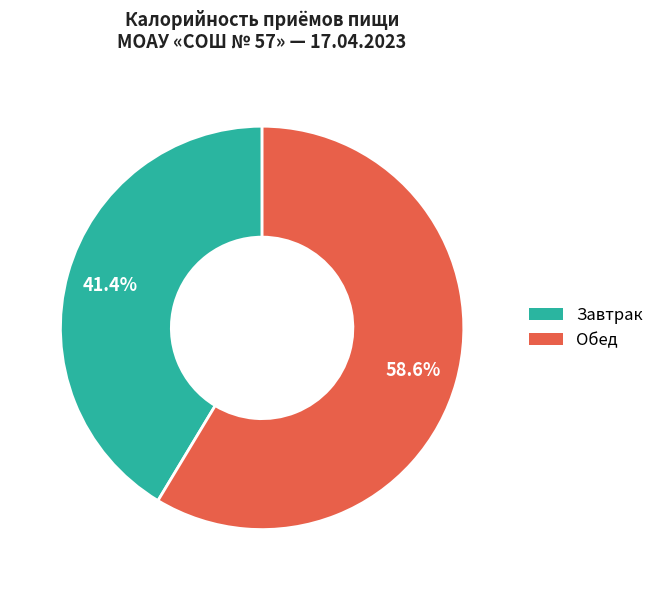

To the nearest percent, what is the difference between the largest and smallest slice percentages?

17%